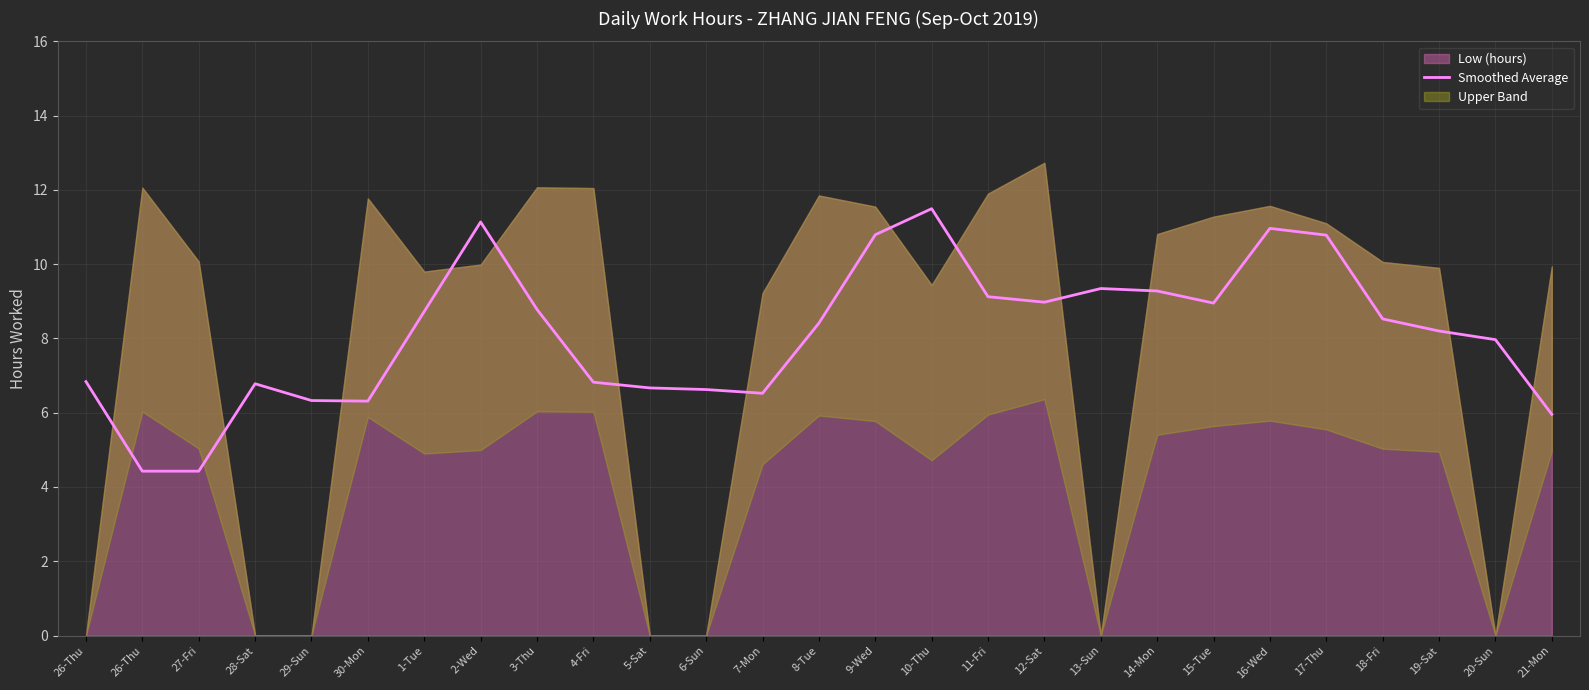

Where is the data nearest to the value 7?

26-Thu